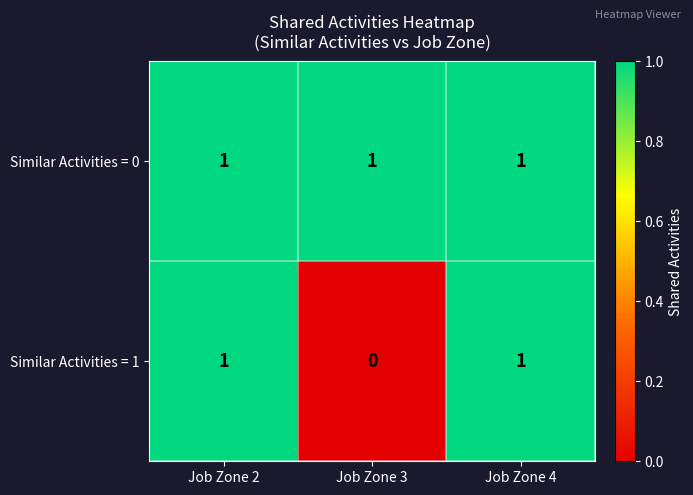

At how many categories does at least one series exceed 0?

3